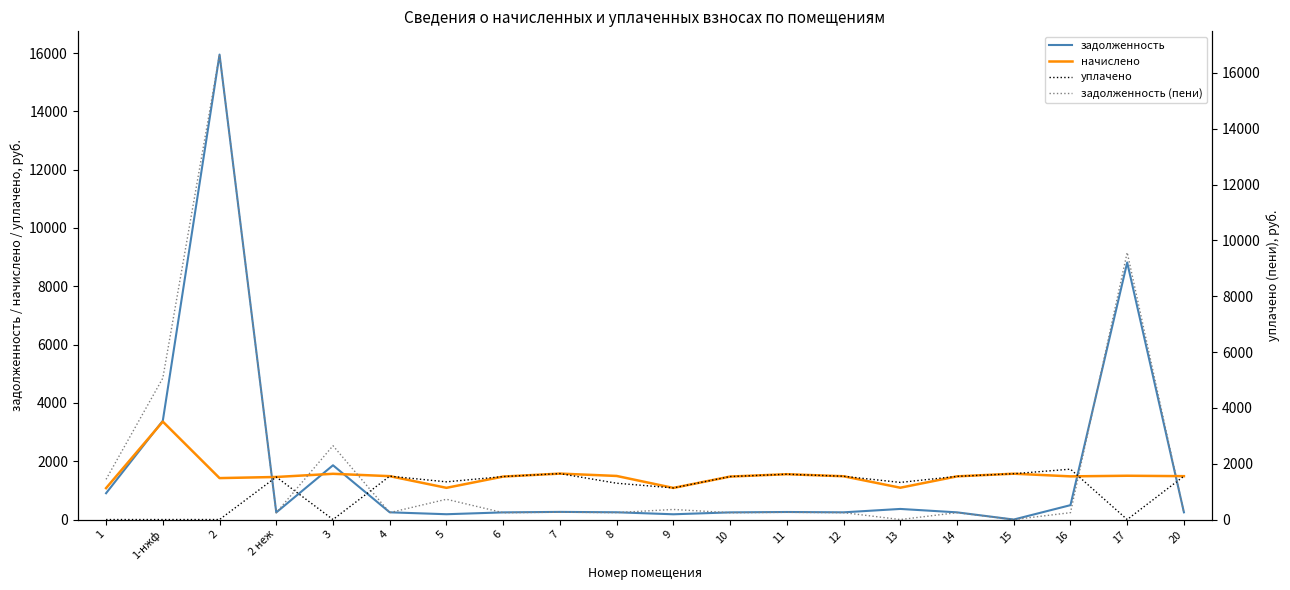

What is the label of the 20th point from the left?

20